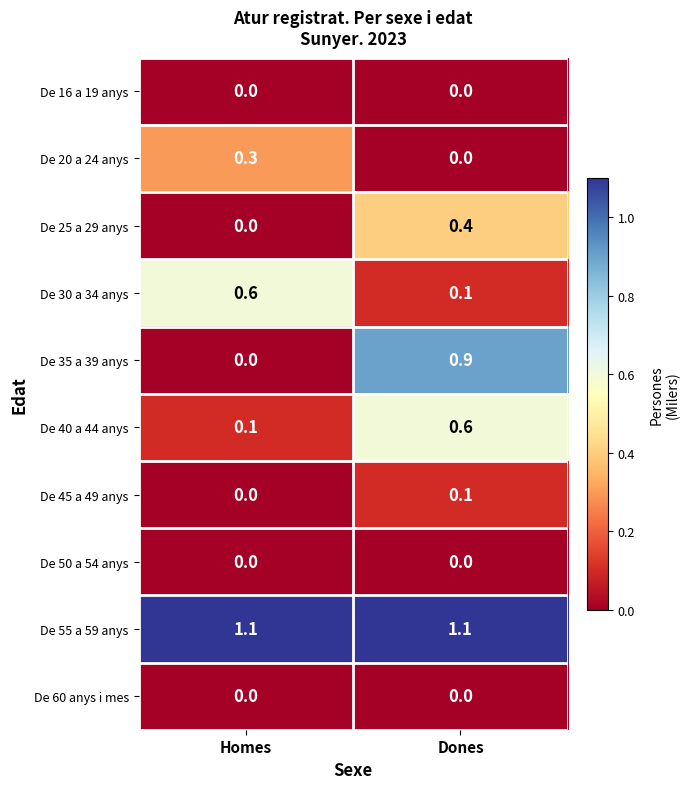

What is the greatest value displayed?

1.1